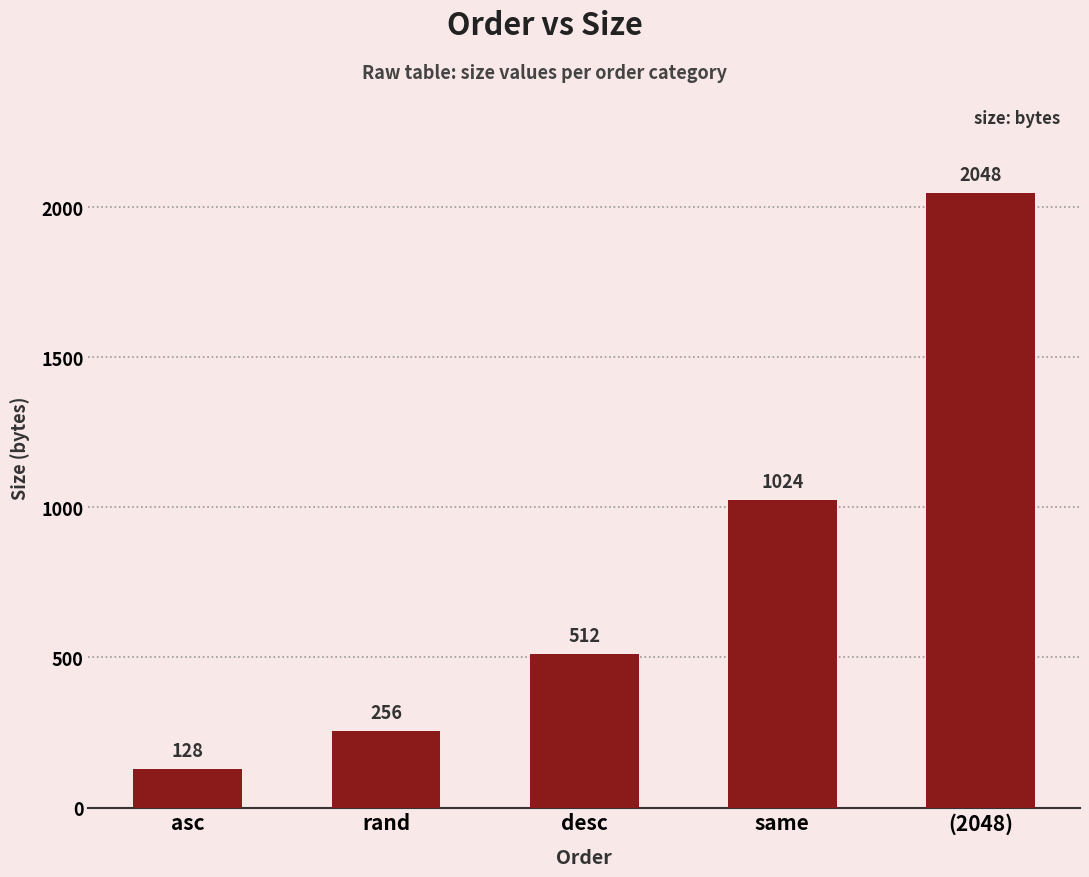

How many distinct data groups are displayed?

1